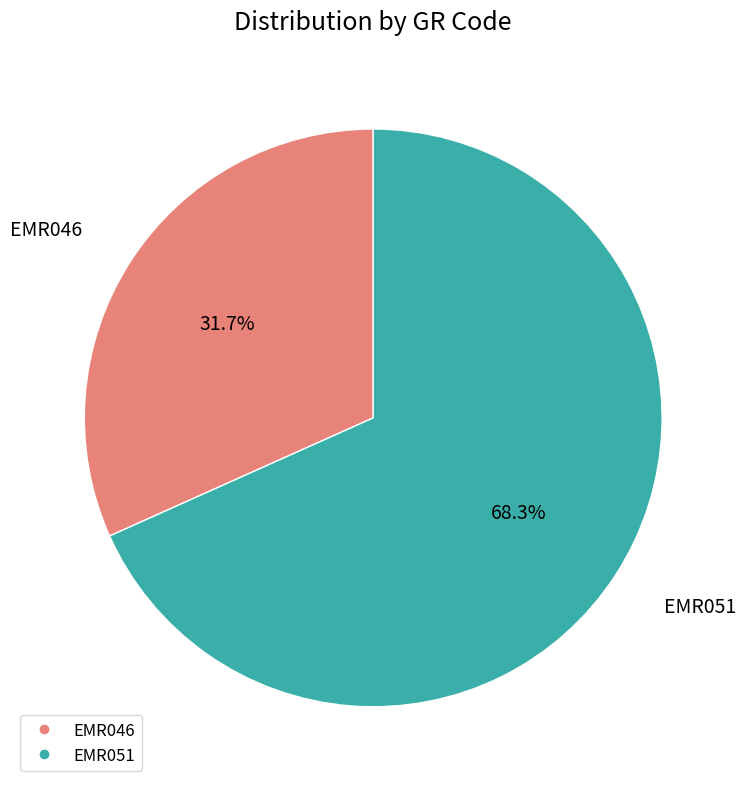

Count the number of slices in the pie.

2